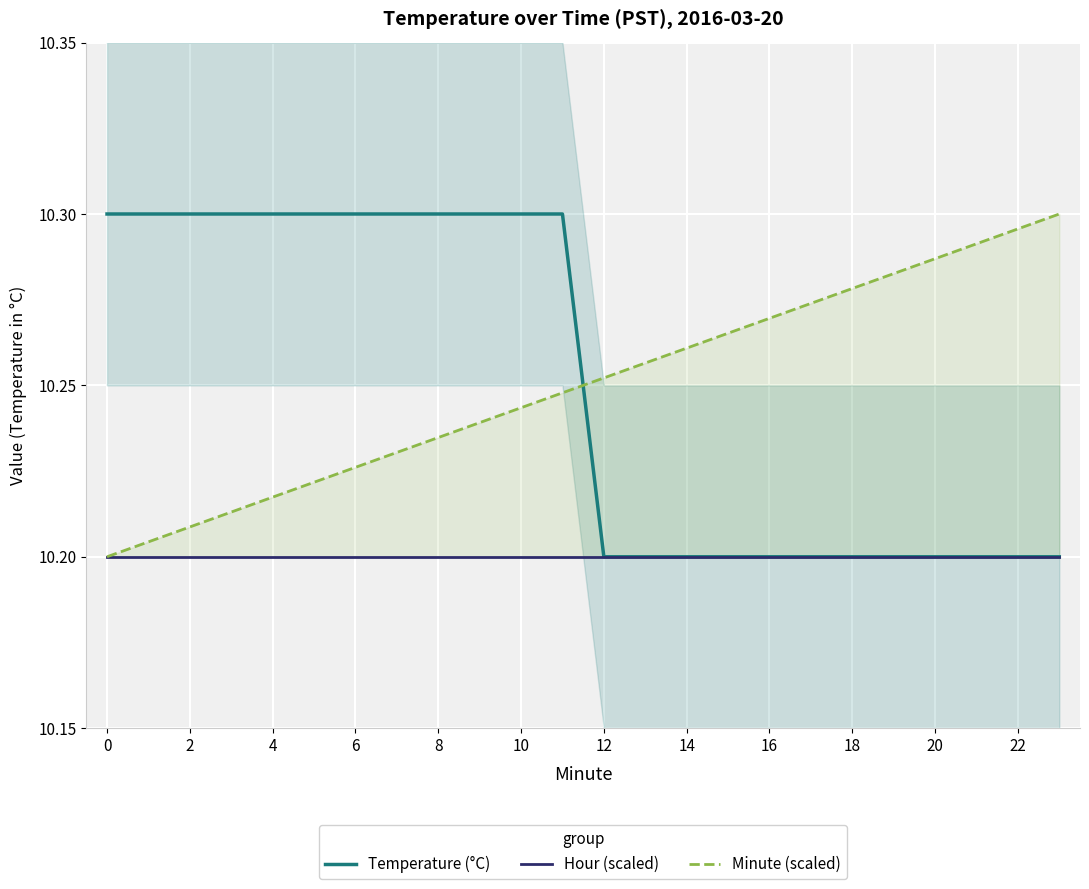

What is the average value of the Hour (scaled) series?

10.2